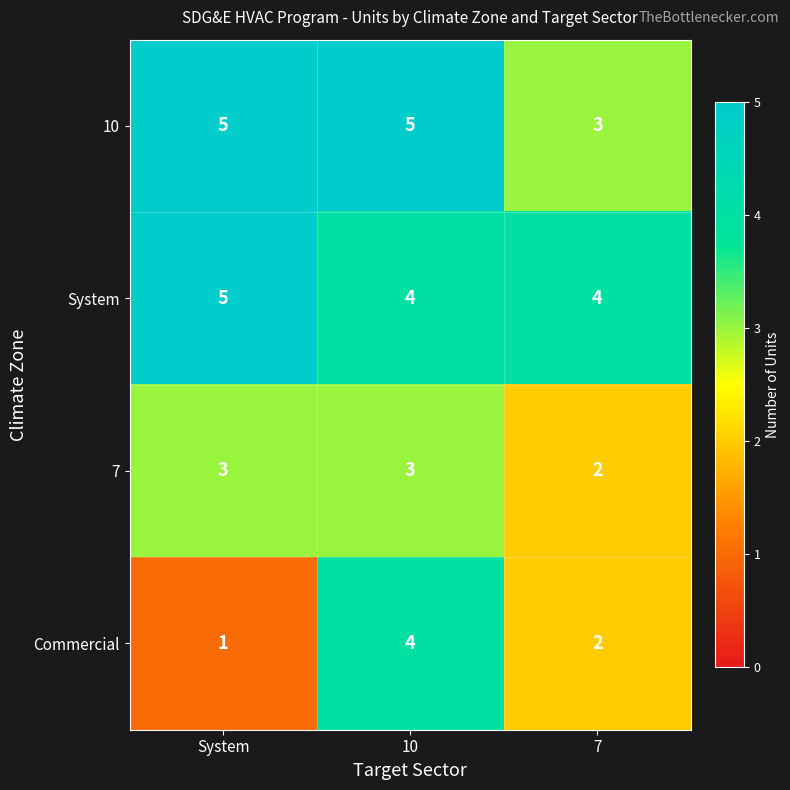

True or false: 7 has a value of 5 at 10.

False